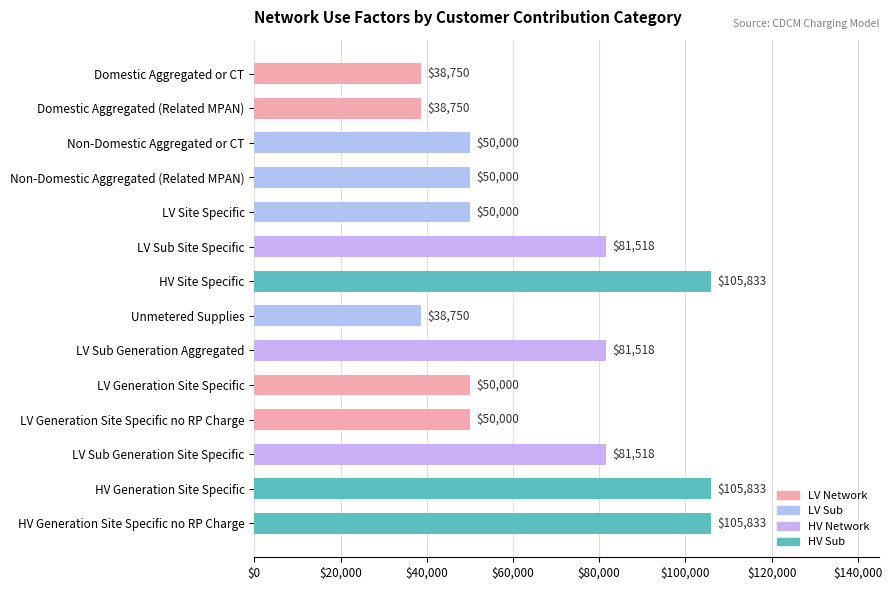

How many bars are there in total?

14